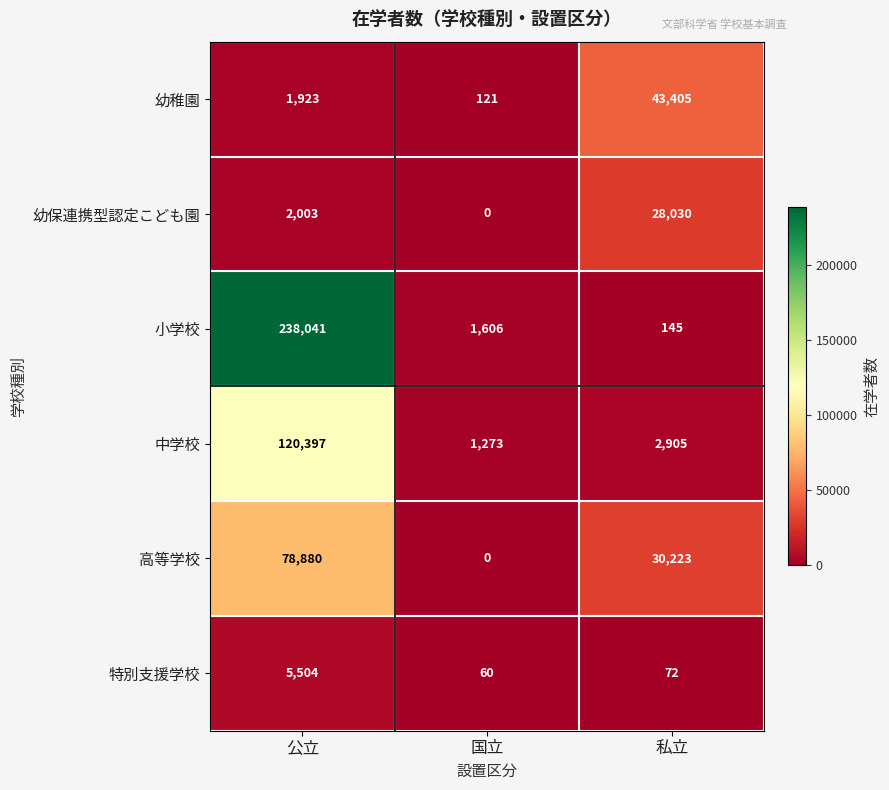

Which series has the largest total across all categories?

小学校